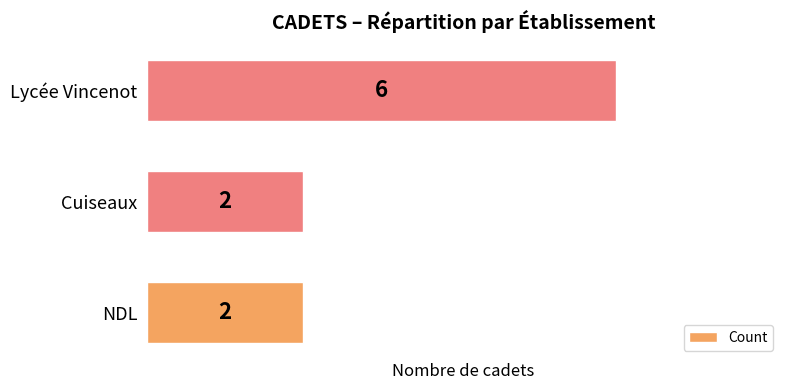

Count the values in the range 2 to 6.

3